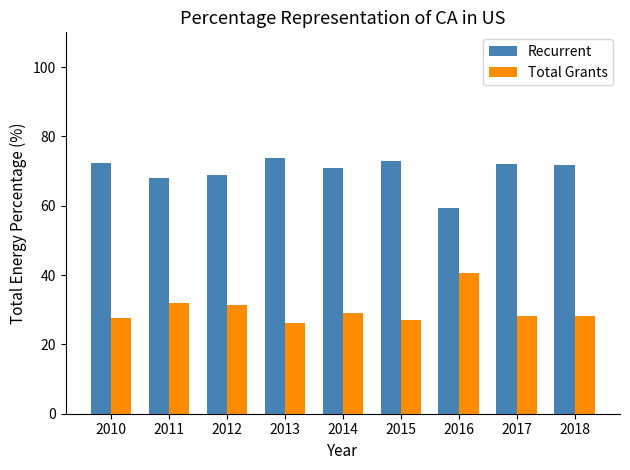

Which category has the highest value in the Total Grants series?

2016